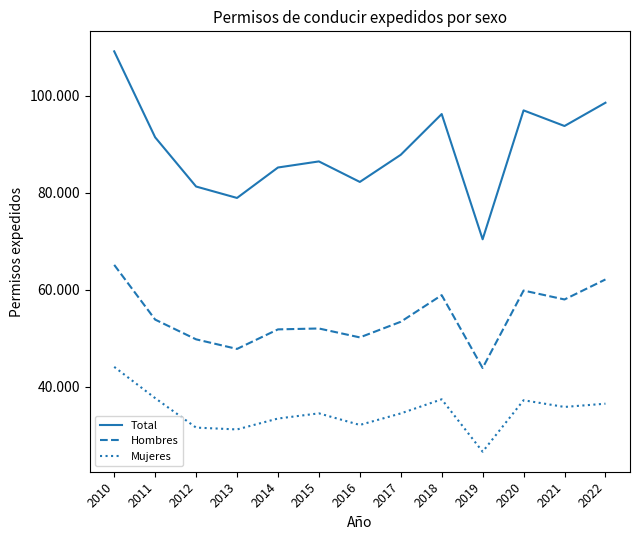

The Hombres series shows 57978 at 2021. True or false?

True